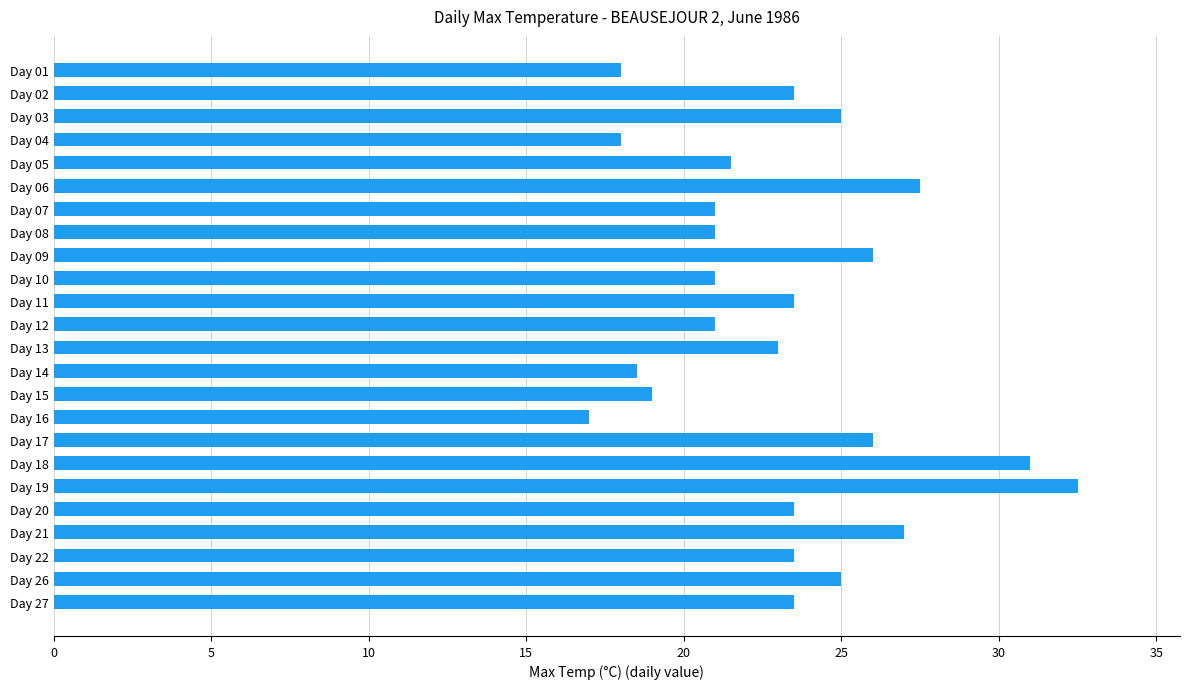

Reading top to bottom, extract all data points from this chart.

18.0	23.5	25.0	18.0	21.5	27.5	21.0	21.0	26.0	21.0	23.5	21.0	23.0	18.5	19.0	17.0	26.0	31.0	32.5	23.5	27.0	23.5	25.0	23.5